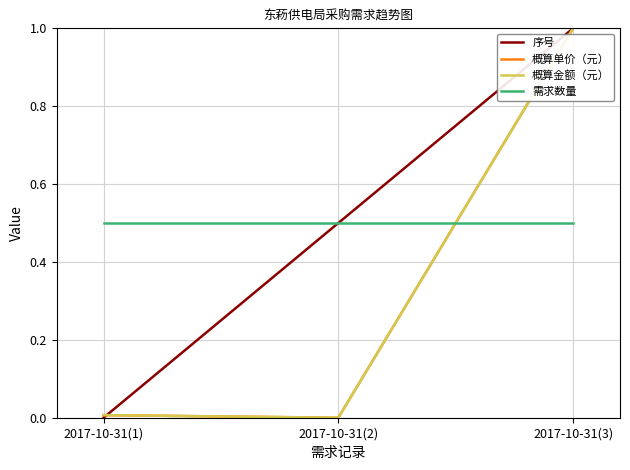

What is the difference between the 概算单价（元） values at 2017-10-31(3) and 2017-10-31(1)?

1.0